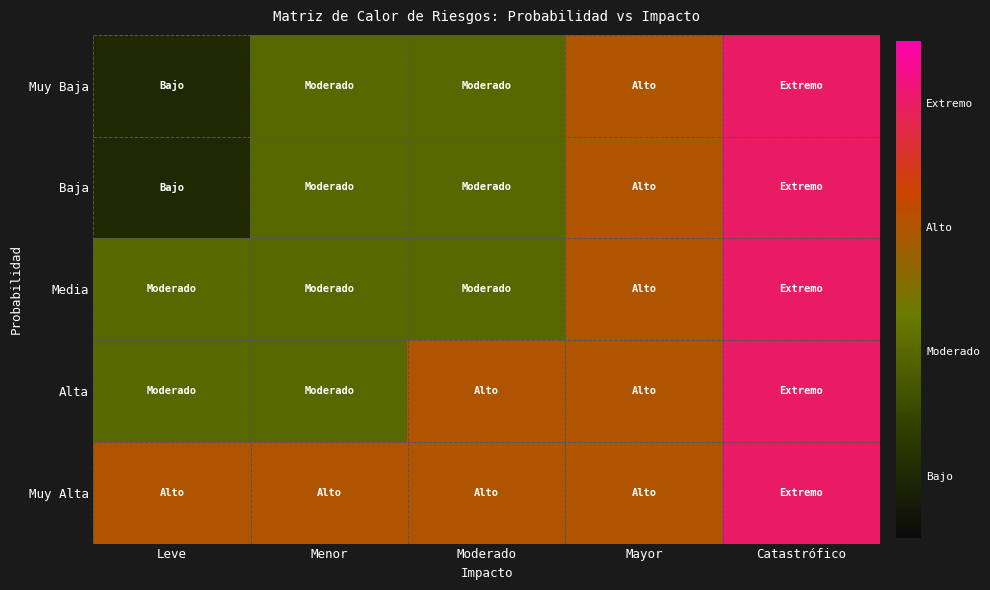

Reading left to right, what are all the values shown in this chart?

Muy Baja: Leve=1	Menor=2	Moderado=2	Mayor=3	Catastrófico=4
Baja: Leve=1	Menor=2	Moderado=2	Mayor=3	Catastrófico=4
Media: Leve=2	Menor=2	Moderado=2	Mayor=3	Catastrófico=4
Alta: Leve=2	Menor=2	Moderado=3	Mayor=3	Catastrófico=4
Muy Alta: Leve=3	Menor=3	Moderado=3	Mayor=3	Catastrófico=4